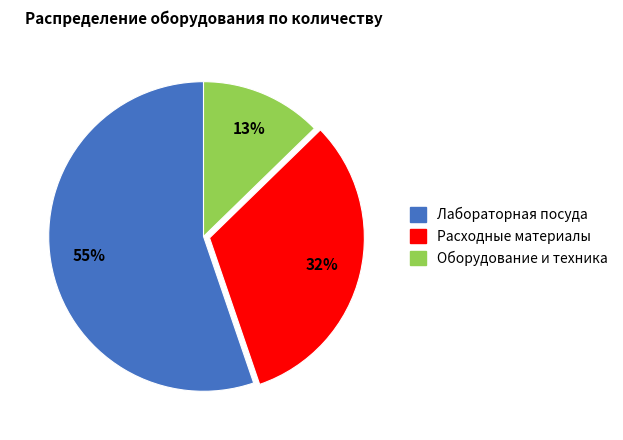

Is there any slice that represents more than half of the pie?

Yes